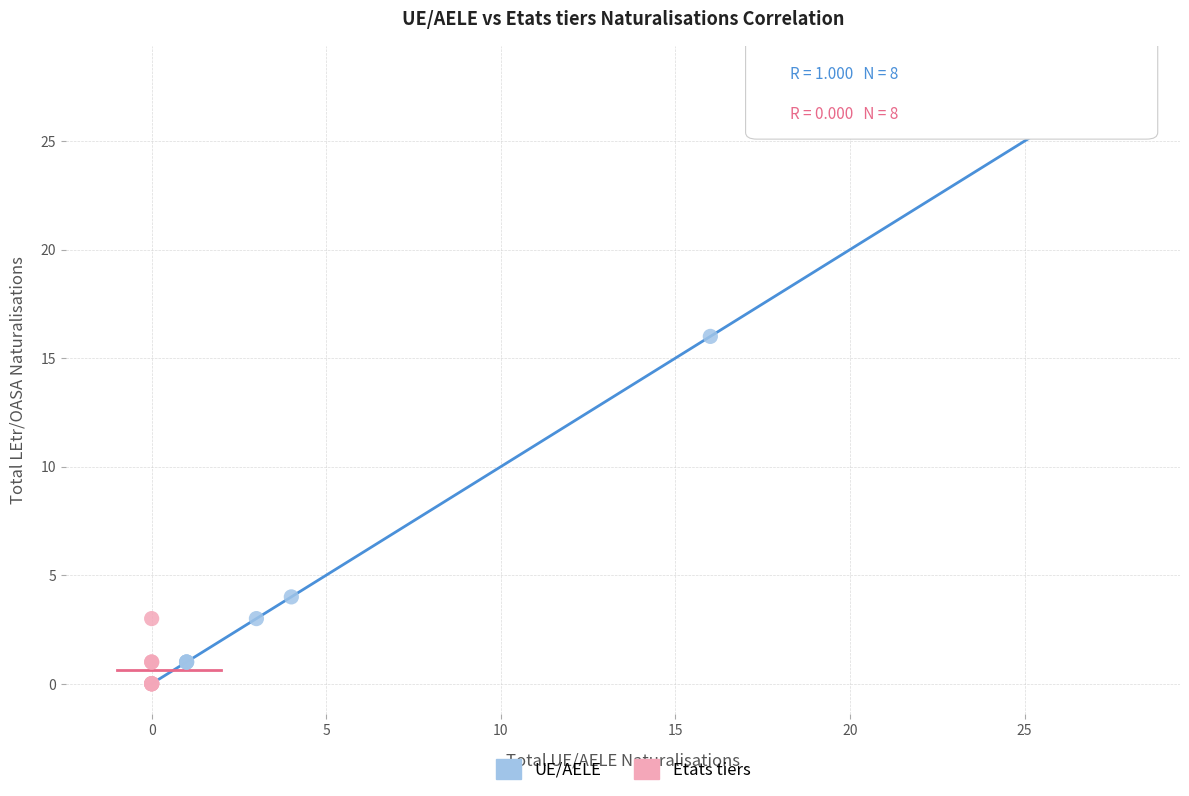

Which series contains the highest Y value?

UE/AELE